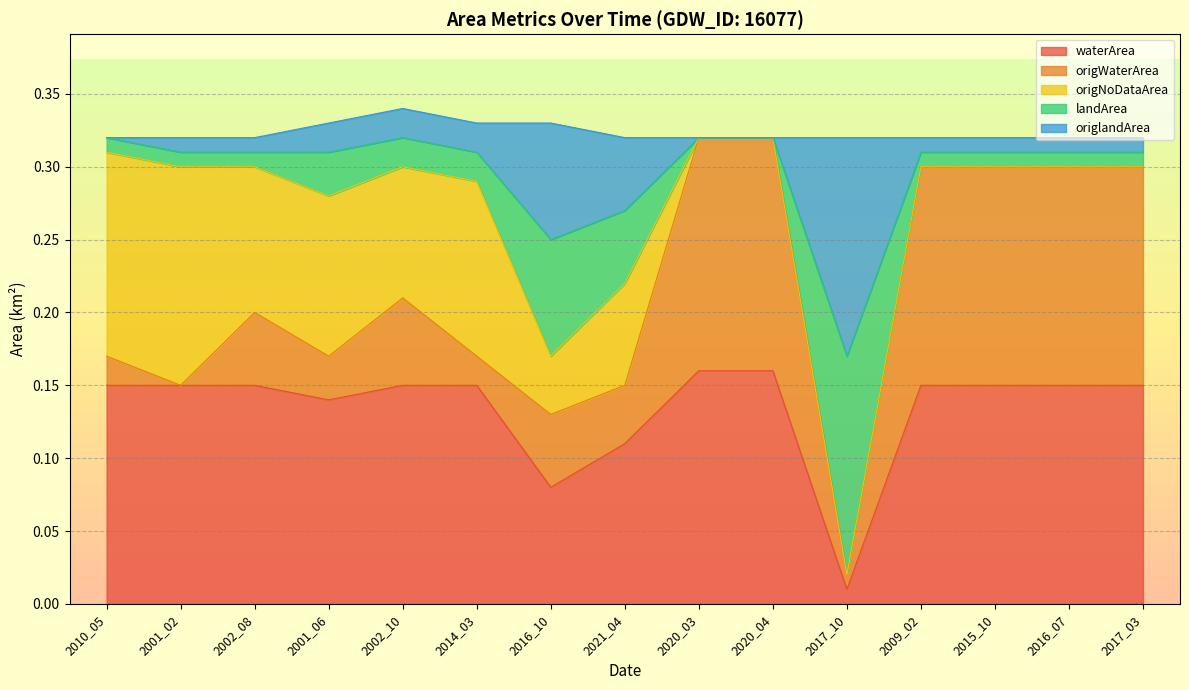

Does the chart display data point markers on the line(s)?

No